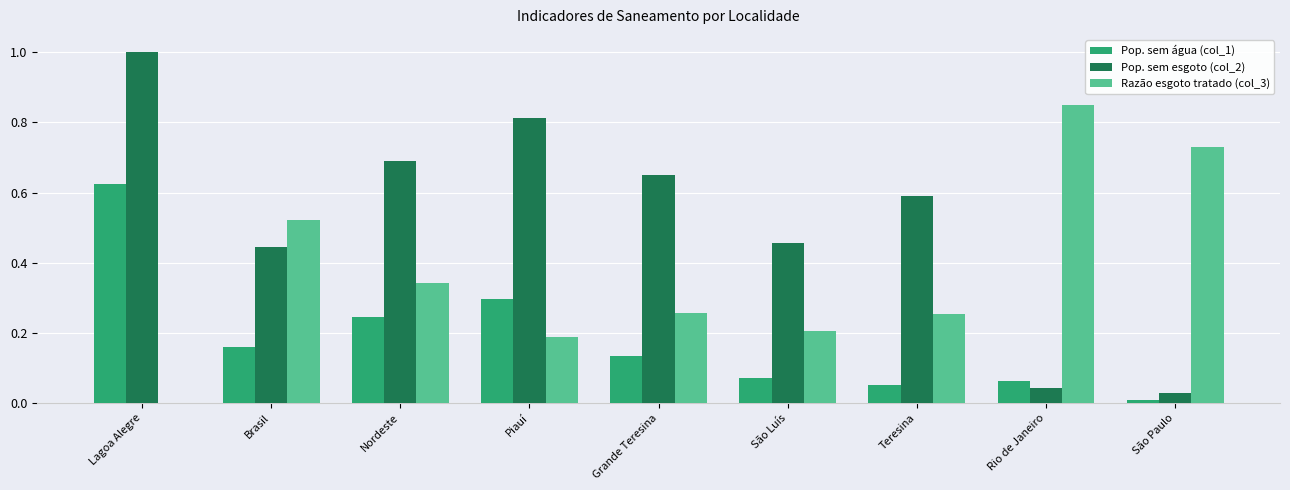

Which series has the largest total across all categories?

Pop. sem esgoto (col_2)